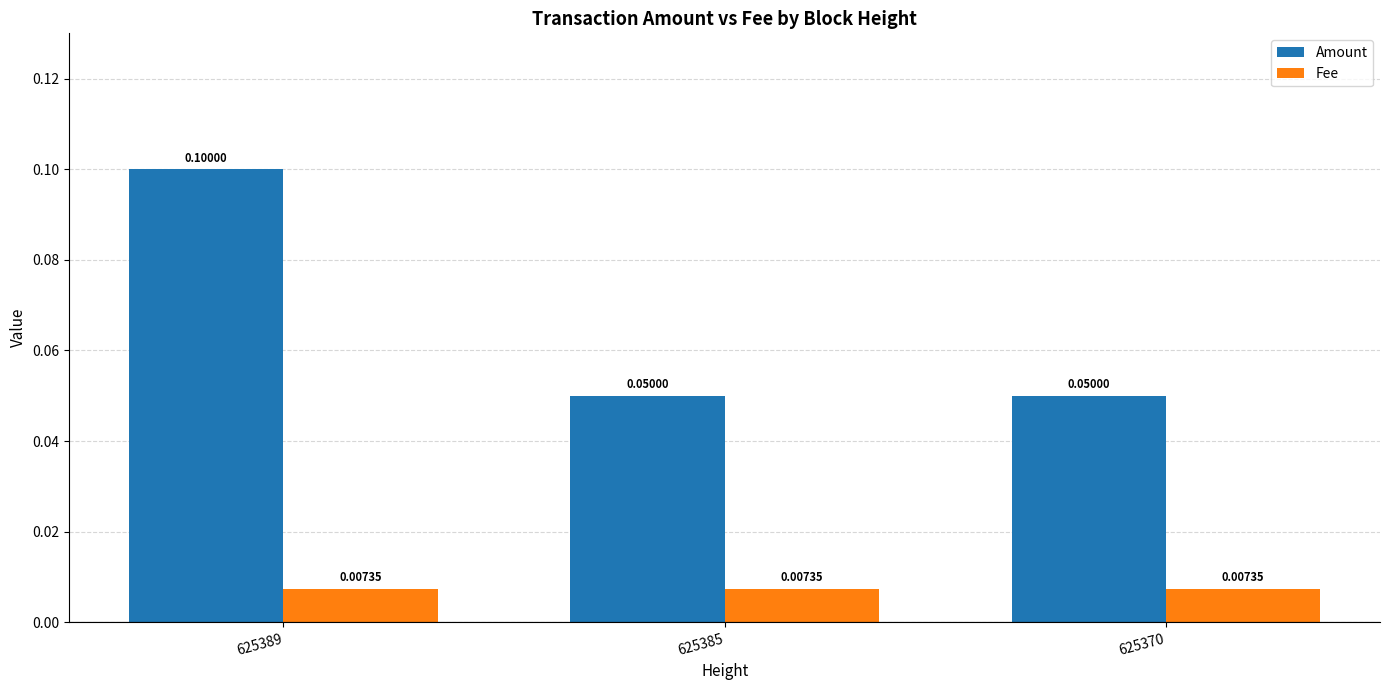

Which series changed the most between 625389 and 625370?

Amount